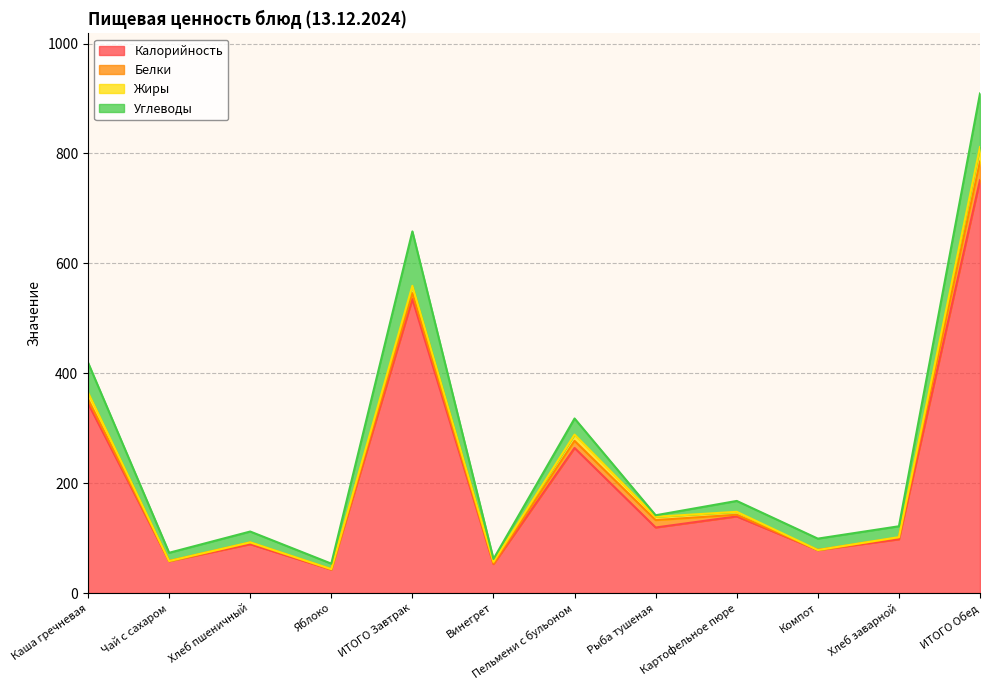

Which category has the highest value in the Калорийность series?

ИТОГО Обед